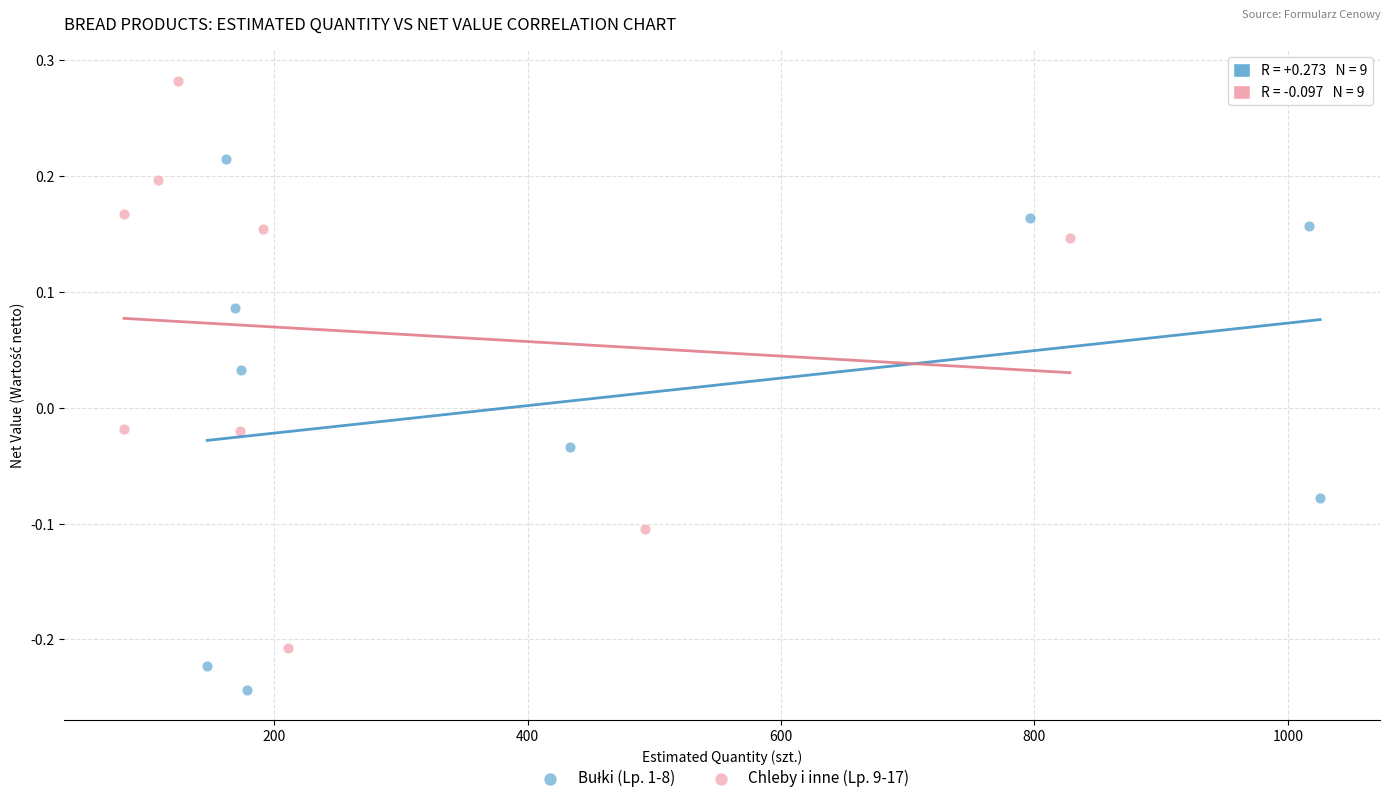

Which series contains the highest Y value?

Chleby i inne (Lp. 9-17)